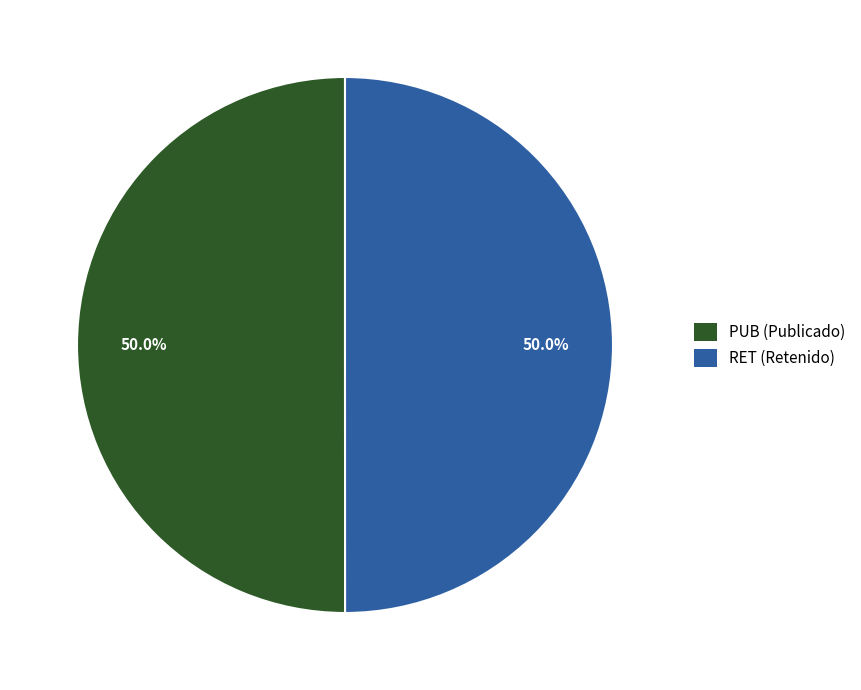

To the nearest percent, what percentage of the pie is RET?

50%